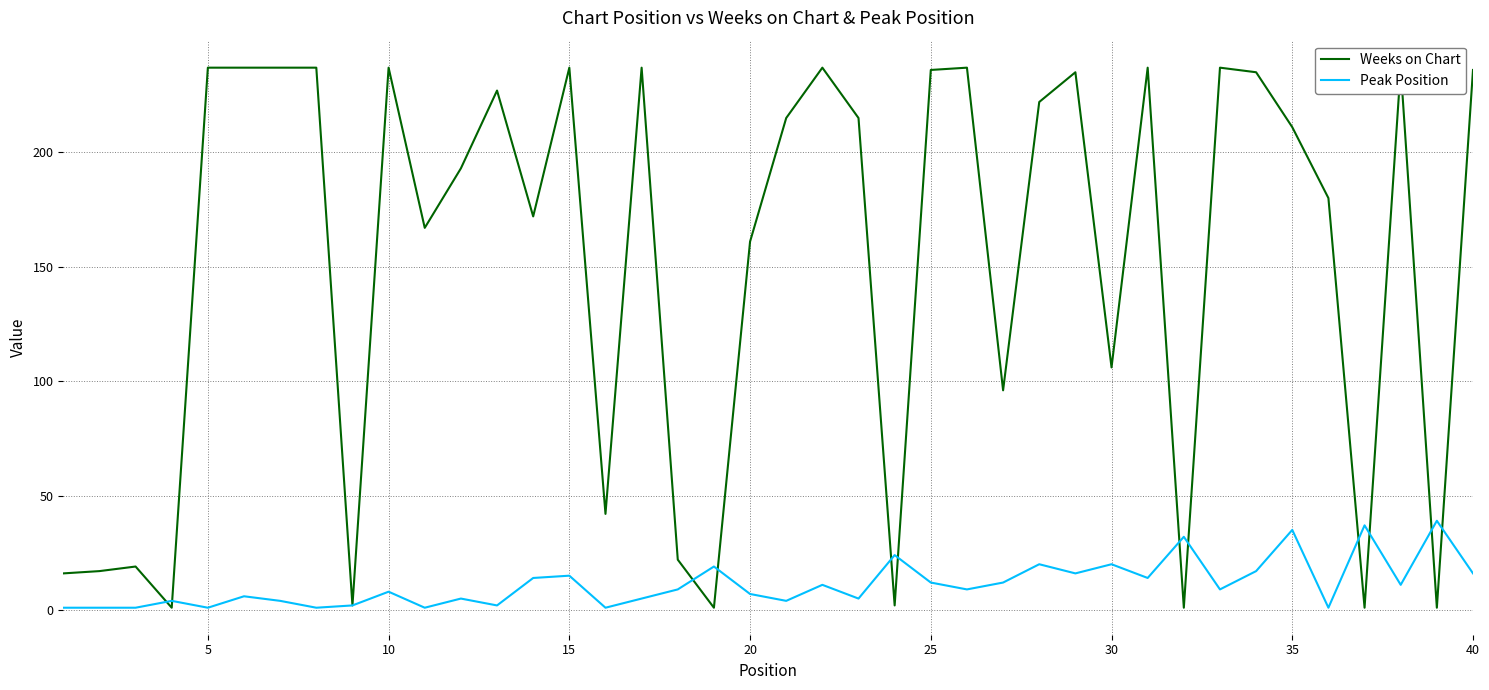

Is it true that Peak Position equals 15 at 15?

True